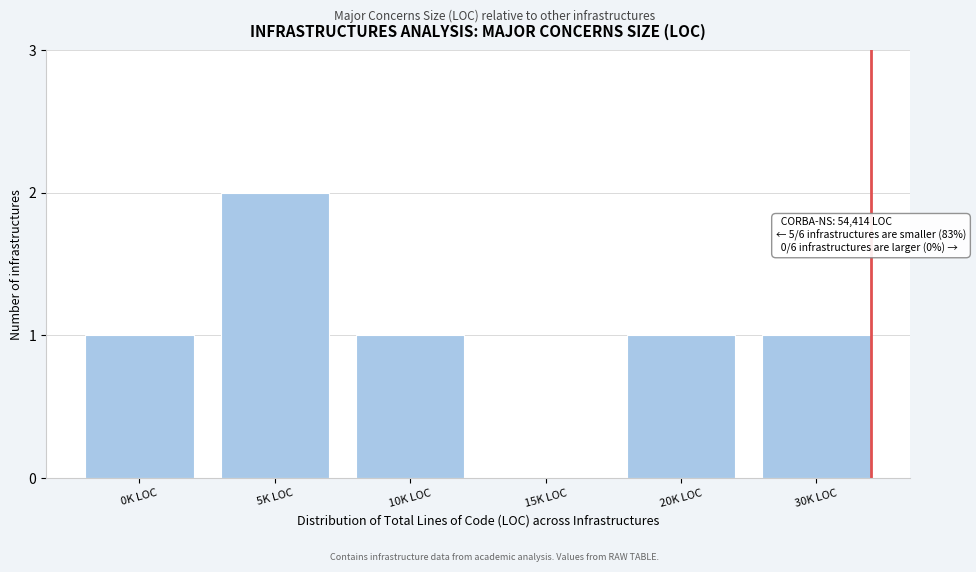

Reading right to left, extract all data points from this chart.

30K LOC=1	20K LOC=1	15K LOC=0	10K LOC=1	5K LOC=2	0K LOC=1